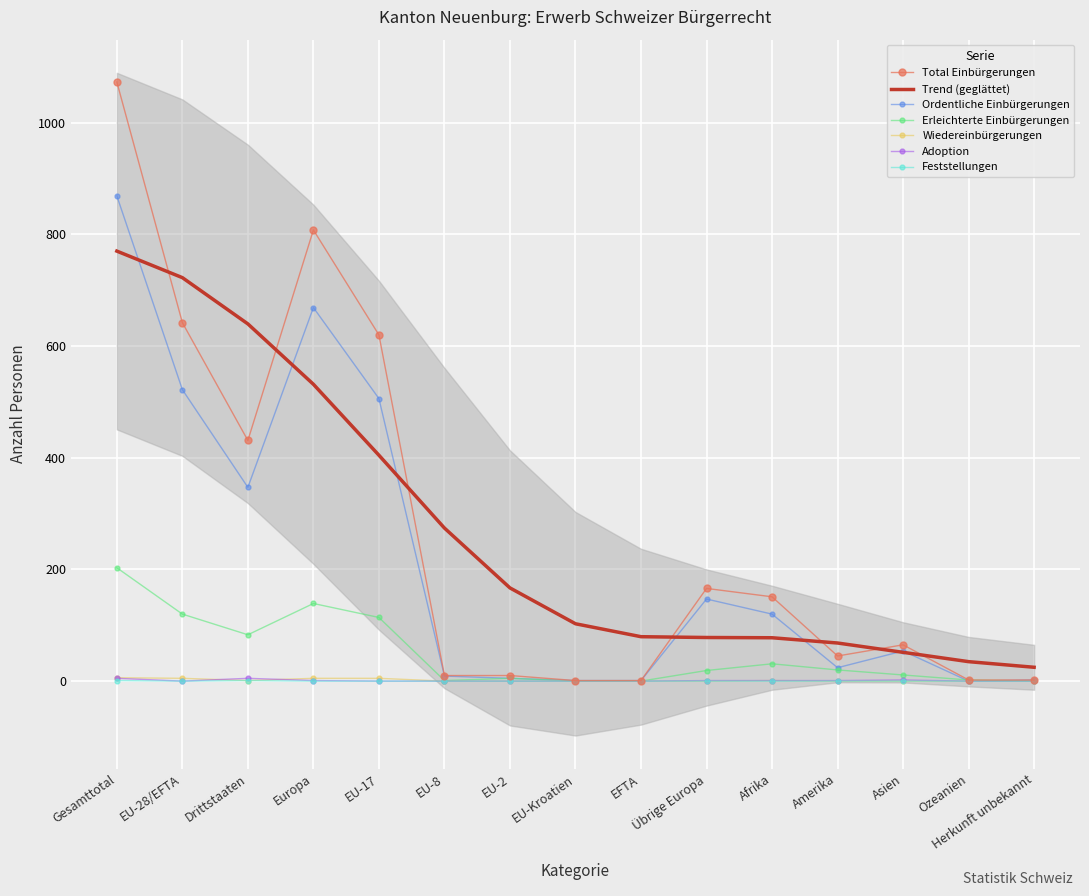

Reading right to left, extract all data points from this chart.

Total Einbürgerungen: Herkunft unbekannt=2	Ozeanien=2	Asien=65	Amerika=45	Afrika=151	Übrige Europa=166	EFTA=1	EU-Kroatien=1	EU-2=10	EU-8=10	EU-17=620	Europa=808	Drittstaaten=431	EU-28/EFTA=642	Gesamttotal=1073
Ordentliche Einbürgerungen: Herkunft unbekannt=2	Ozeanien=0	Asien=54	Amerika=24	Afrika=120	Übrige Europa=147	EFTA=1	EU-Kroatien=1	EU-2=5	EU-8=9	EU-17=506	Europa=669	Drittstaaten=347	EU-28/EFTA=522	Gesamttotal=869
Erleichterte Einbürgerungen: Herkunft unbekannt=0	Ozeanien=2	Asien=11	Amerika=20	Afrika=31	Übrige Europa=19	EFTA=0	EU-Kroatien=0	EU-2=5	EU-8=1	EU-17=114	Europa=139	Drittstaaten=83	EU-28/EFTA=120	Gesamttotal=203
Wiedereinbürgerungen: Herkunft unbekannt=0	Ozeanien=0	Asien=0	Amerika=0	Afrika=1	Übrige Europa=0	EFTA=0	EU-Kroatien=0	EU-2=0	EU-8=0	EU-17=5	Europa=5	Drittstaaten=1	EU-28/EFTA=5	Gesamttotal=6
Adoption: Herkunft unbekannt=0	Ozeanien=0	Asien=2	Amerika=1	Afrika=1	Übrige Europa=1	EFTA=0	EU-Kroatien=0	EU-2=0	EU-8=0	EU-17=0	Europa=1	Drittstaaten=5	EU-28/EFTA=0	Gesamttotal=5
Feststellungen: Herkunft unbekannt=0	Ozeanien=0	Asien=0	Amerika=0	Afrika=0	Übrige Europa=0	EFTA=0	EU-Kroatien=0	EU-2=0	EU-8=0	EU-17=0	Europa=0	Drittstaaten=1	EU-28/EFTA=0	Gesamttotal=1